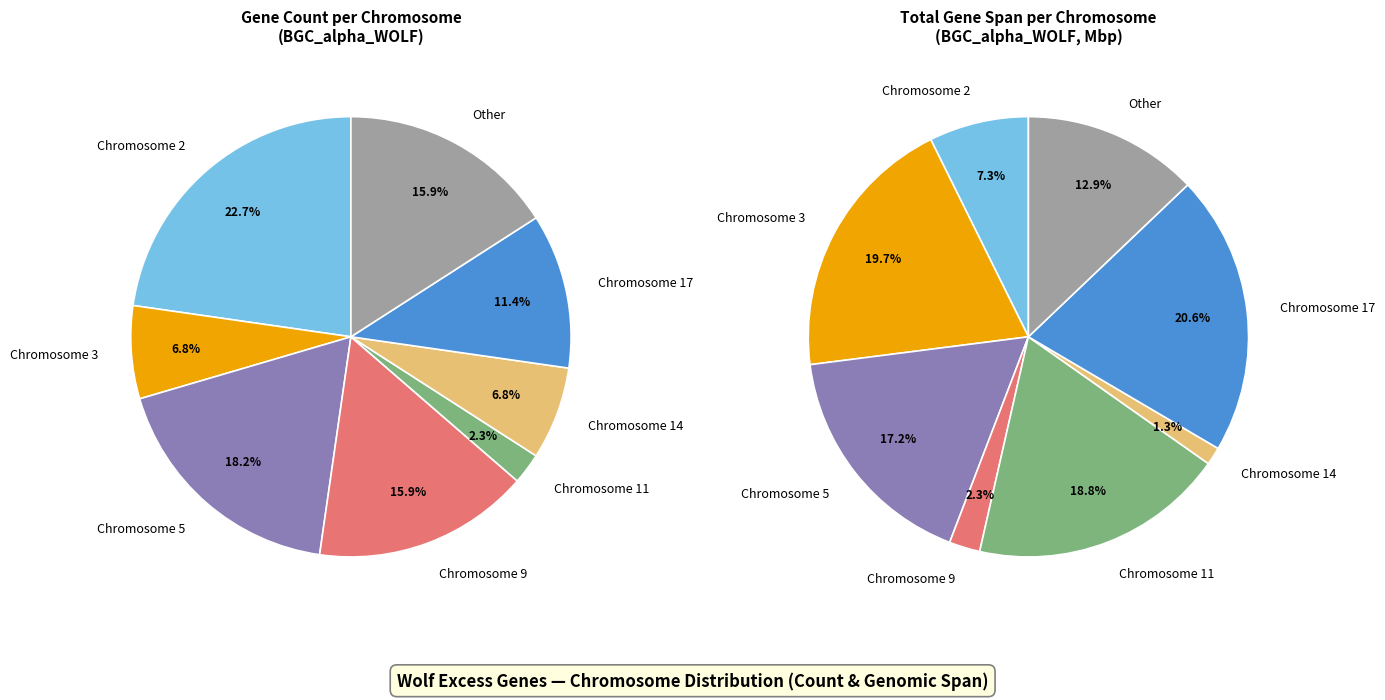

To the nearest percent, what percentage of the pie is Chromosome 11?

2%